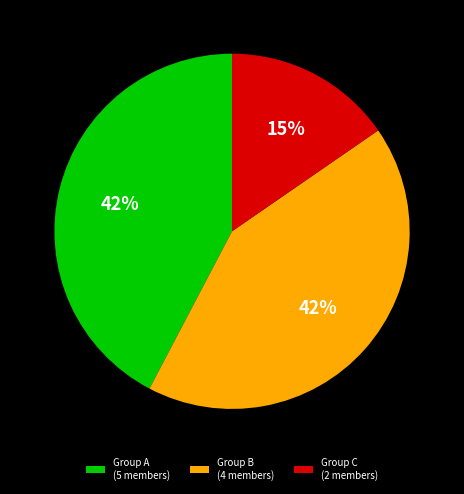

How many segments does this pie chart have?

3